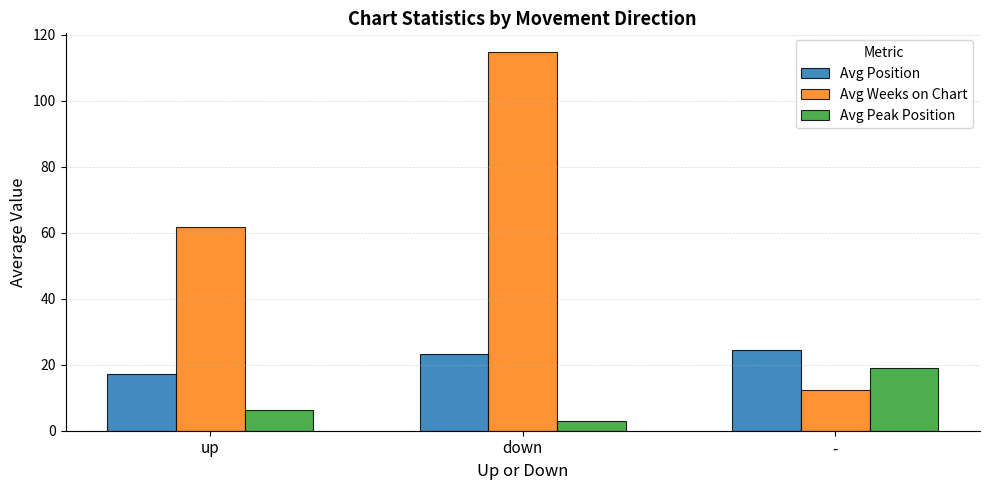

What value does the Avg Position series have at -?

24.6